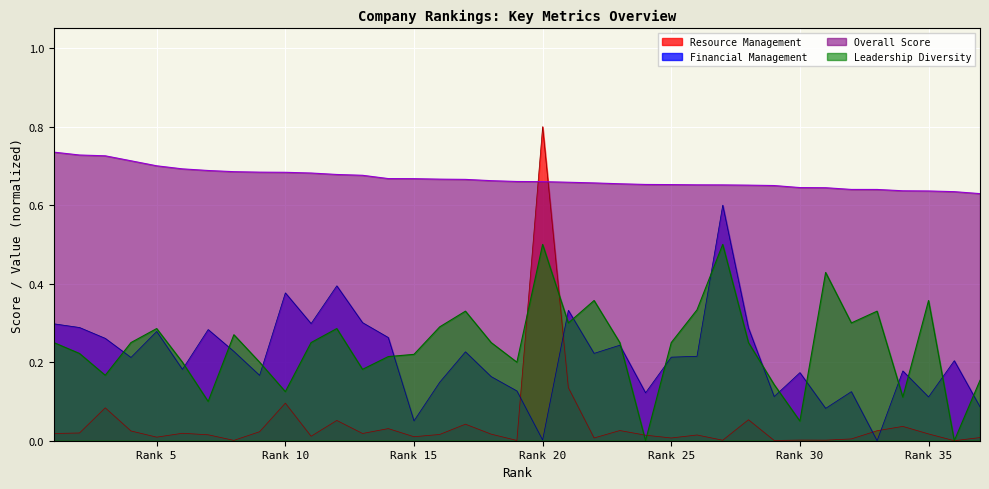

Is it true that Overall Score equals 0.4 at 22?

False